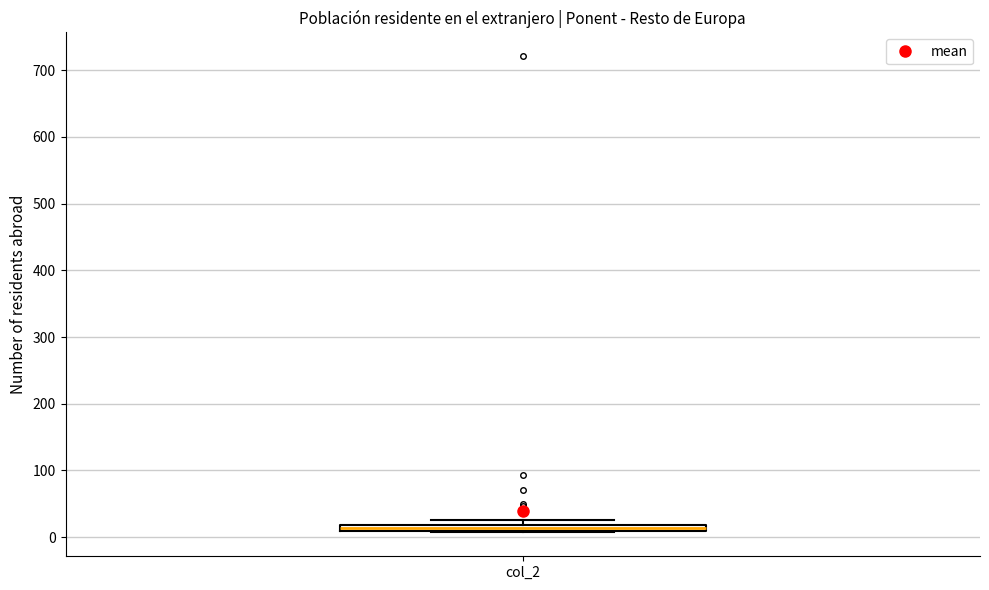

Where is the upper edge of the box for col_2 on the y-axis? The values are not printed on the chart, so give them approximately, as read against the axis.

20